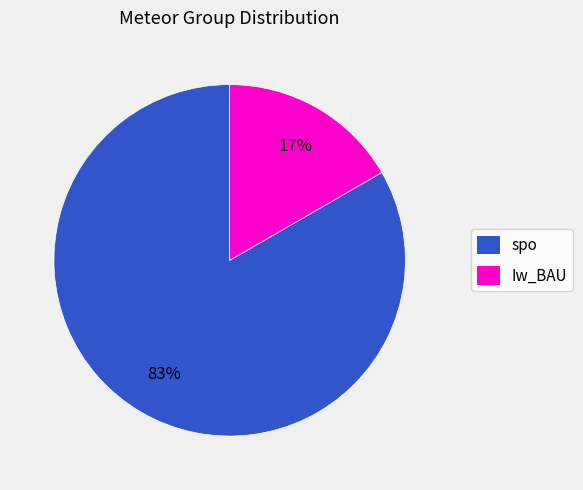

How many slices are in this pie chart?

2